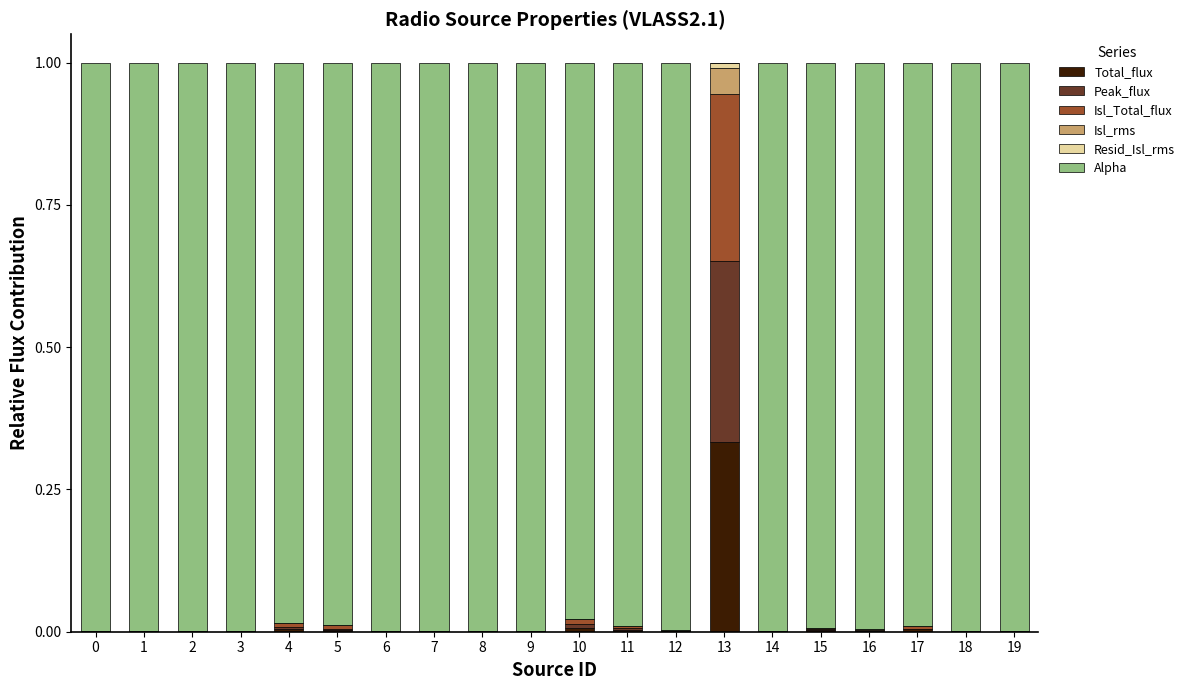

Which category has the highest value in the Total_flux series?

13